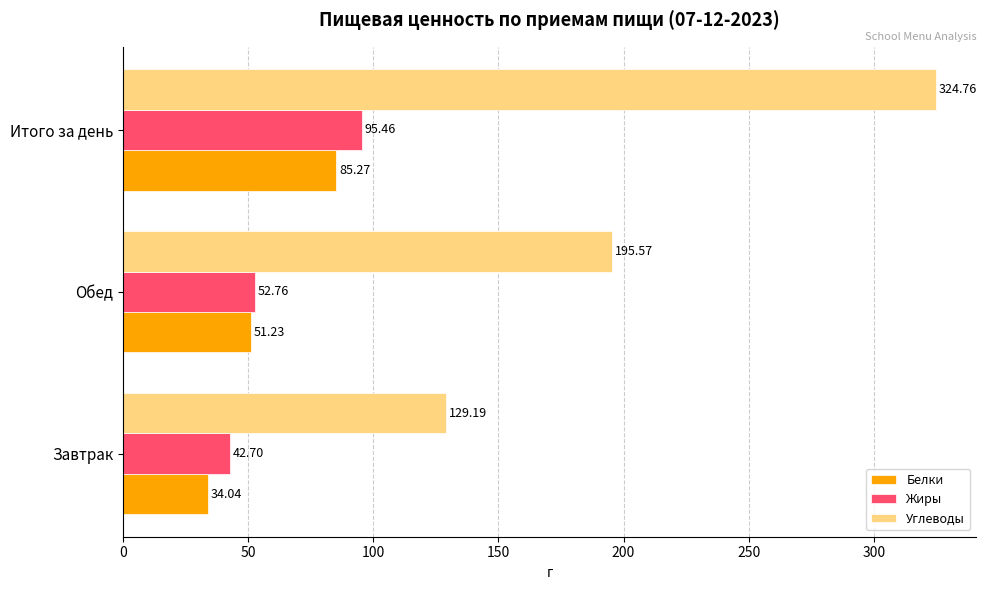

Is the value of Углеводы at Завтрак greater than the value of Белки at Обед?

Yes